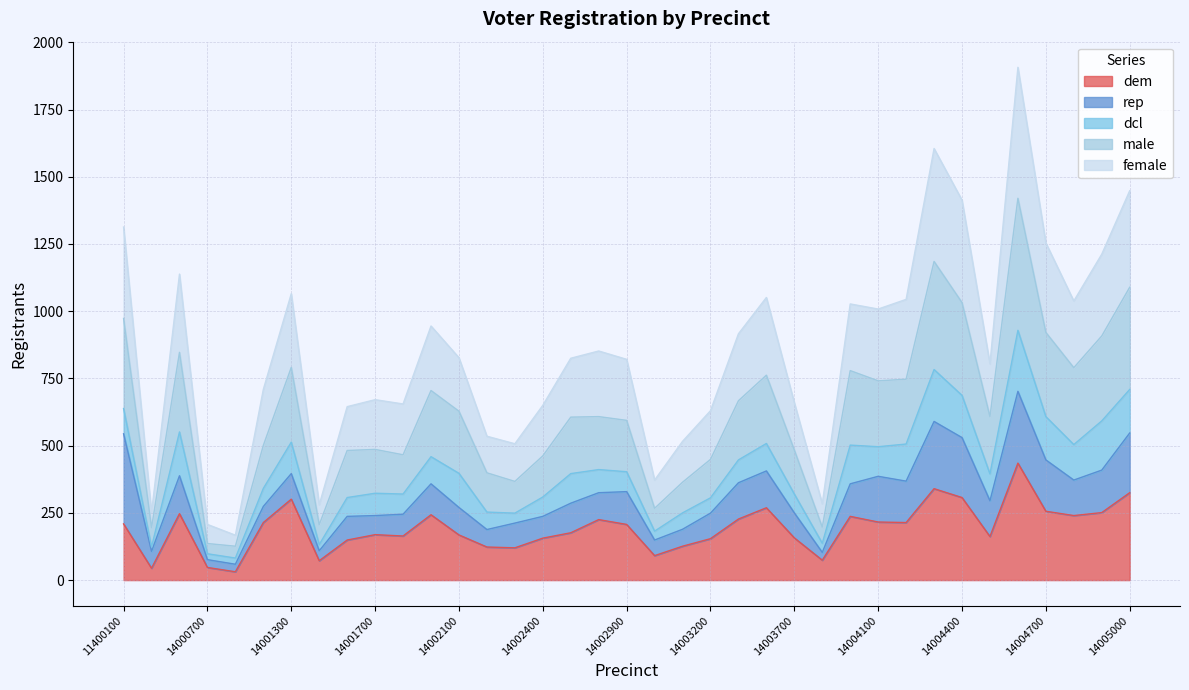

What is the maximum value for dem?

435